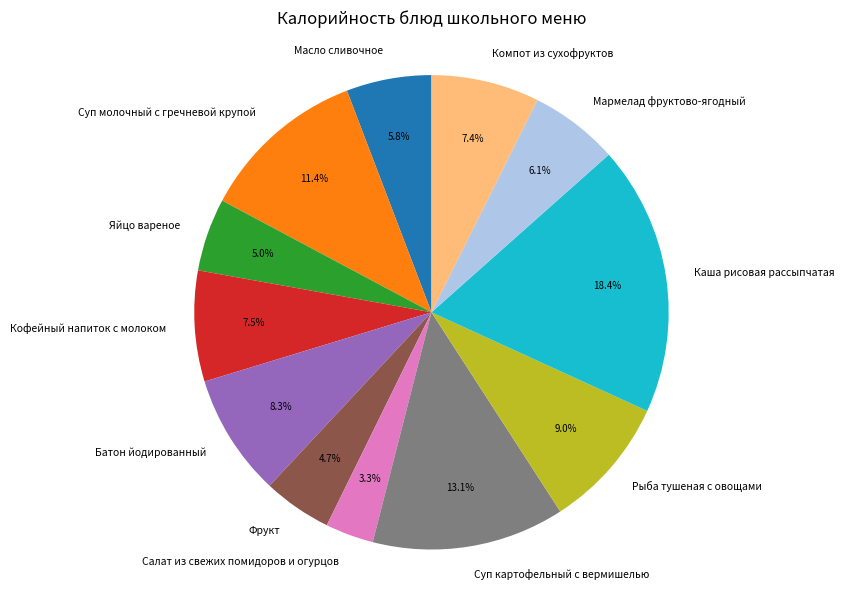

Which slice is the smallest?

Салат из свежих помидоров и огурцов